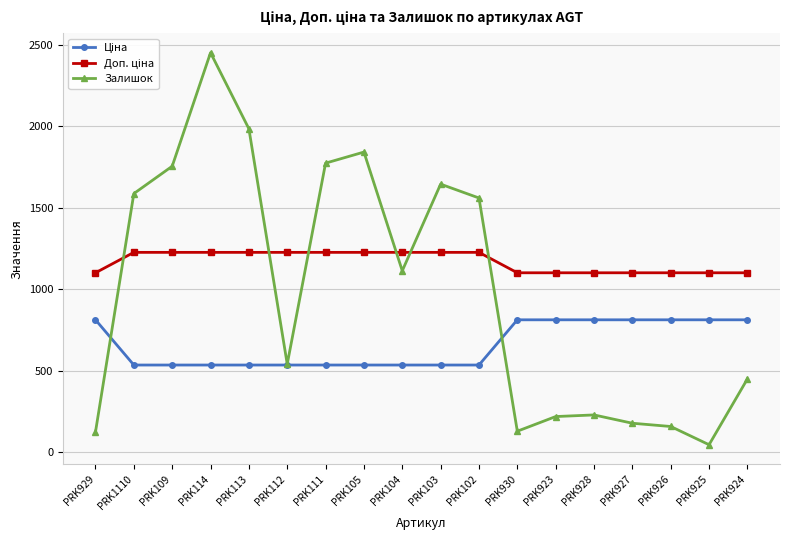

At which label is Залишок closest to 1249?

PRK104